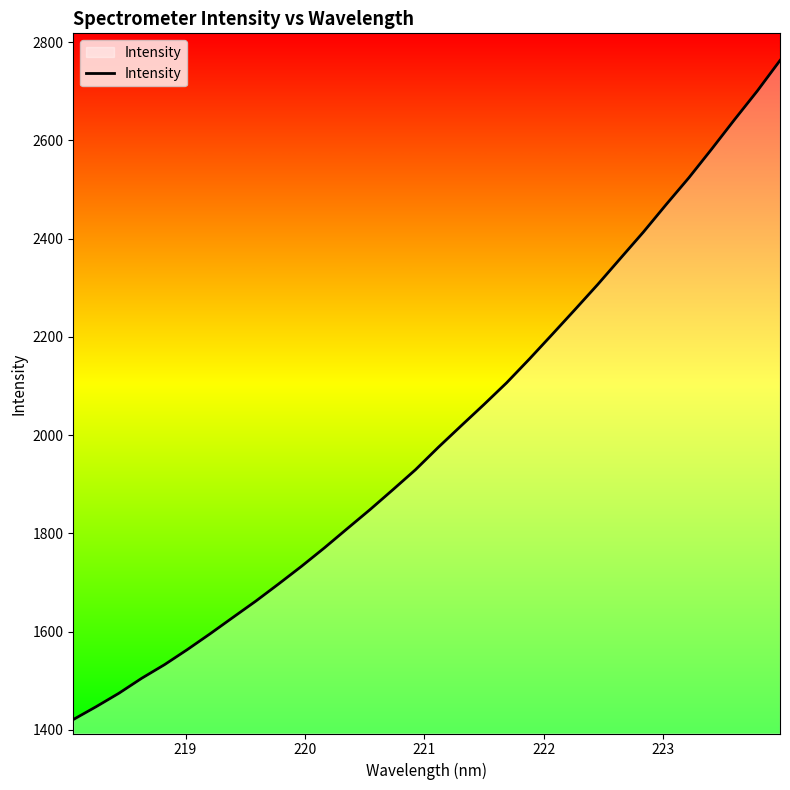

Does the chart display data point markers on the line(s)?

No